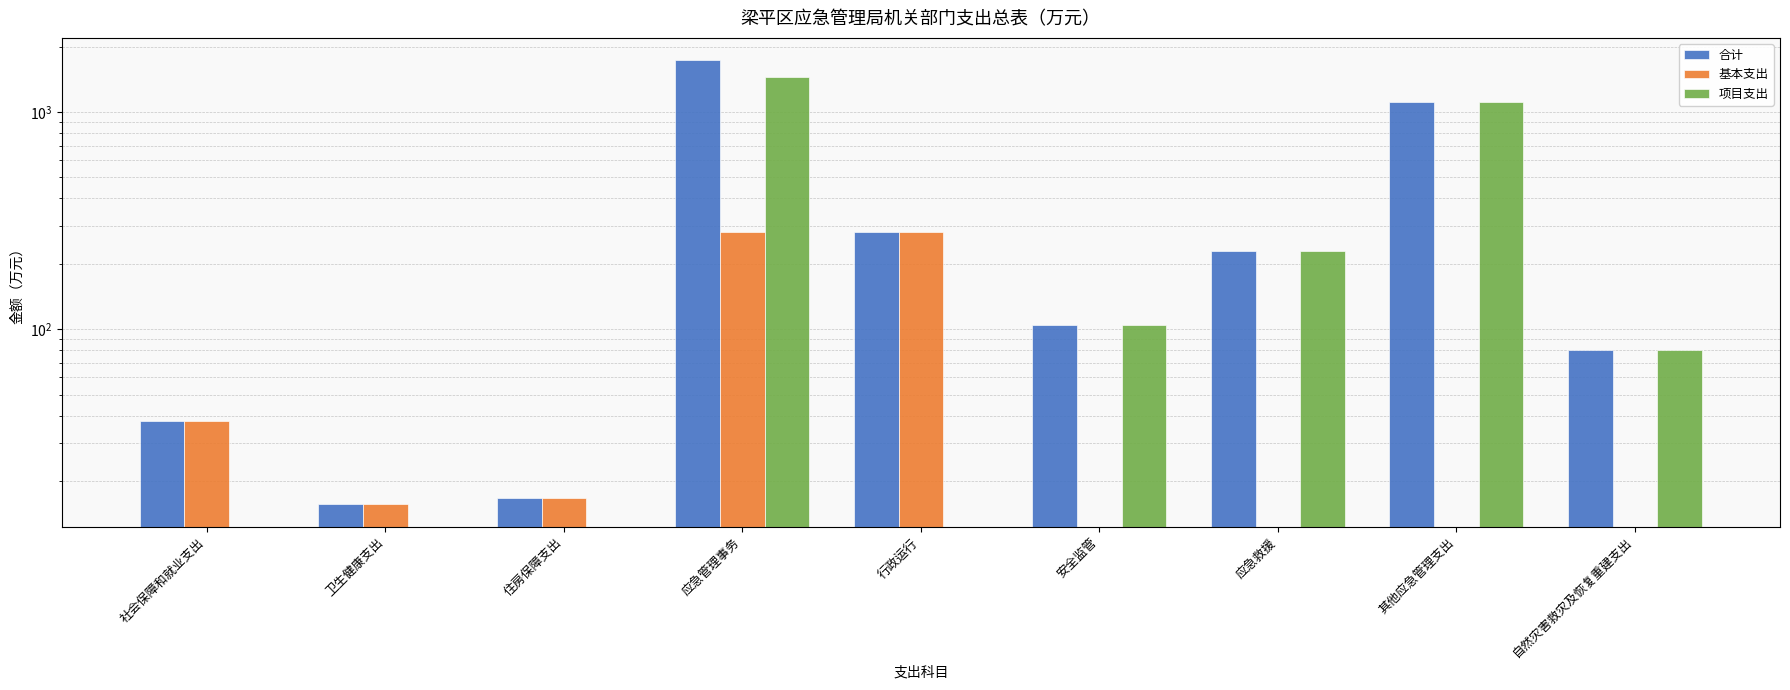

List the series in order of their peak value, highest first.

合计, 项目支出, 基本支出